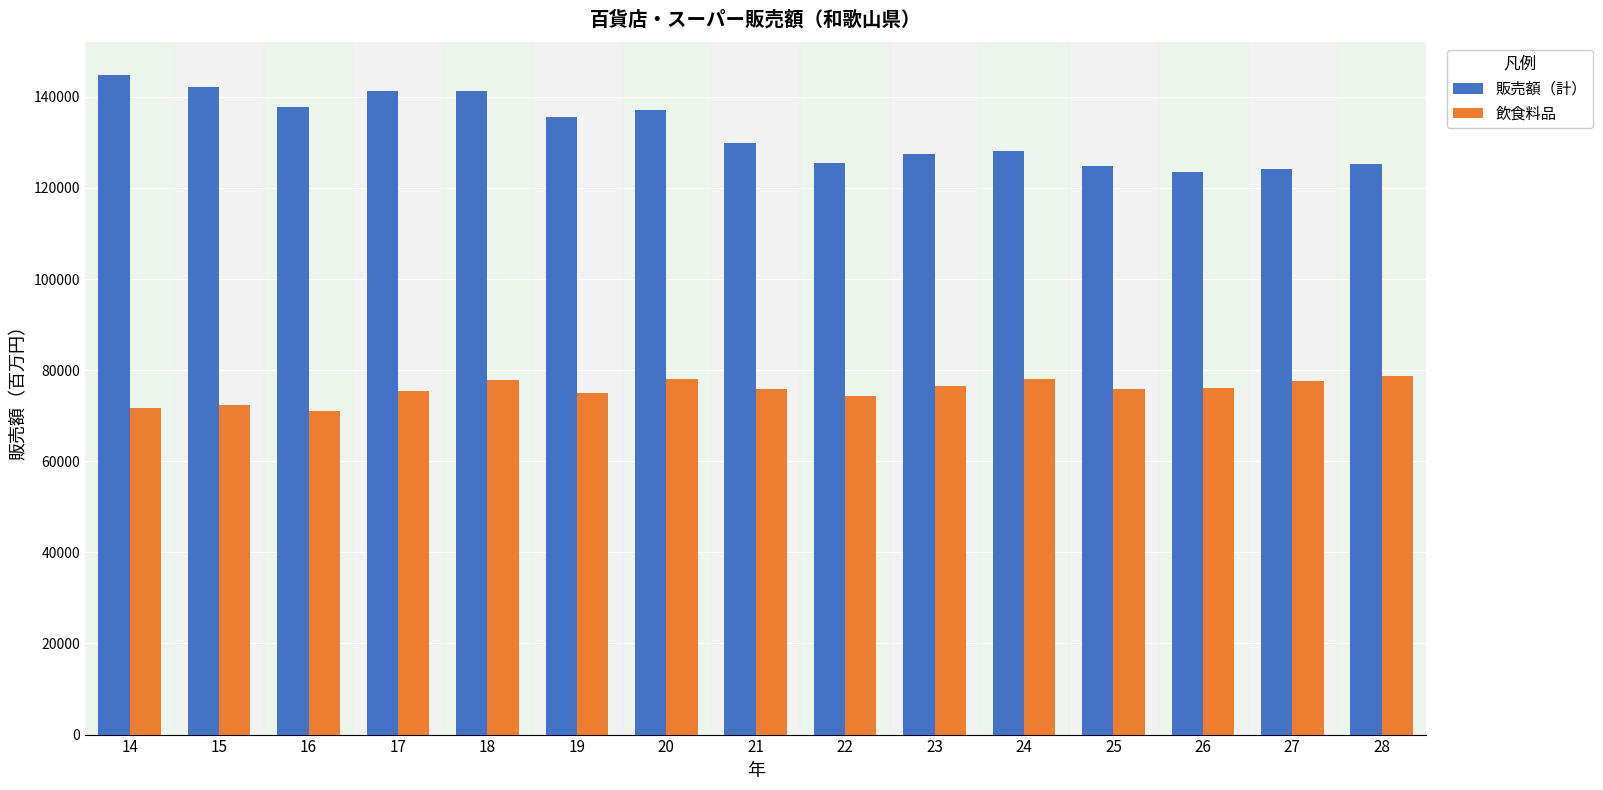

What is the total value across all series at 23?

203891